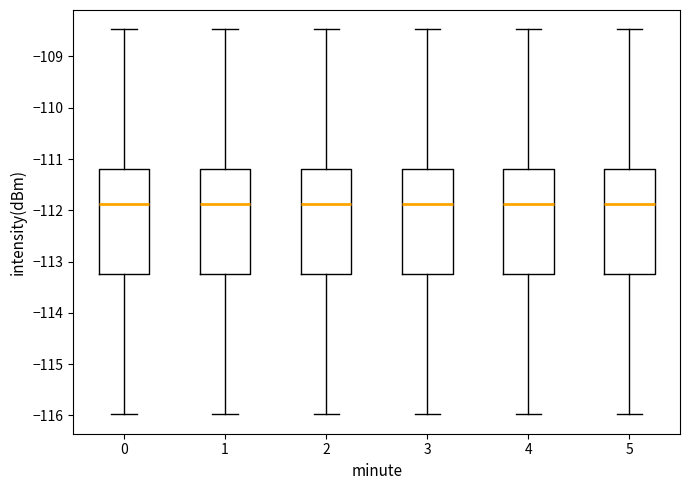

Where is the upper edge of the box at x = 3 on the y-axis? The values are not printed on the chart, so give them approximately, as read against the axis.

-111.2